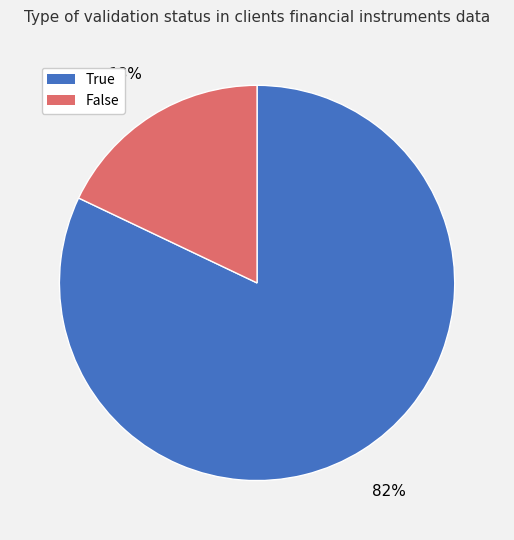

Does False account for over 50% of the chart?

No